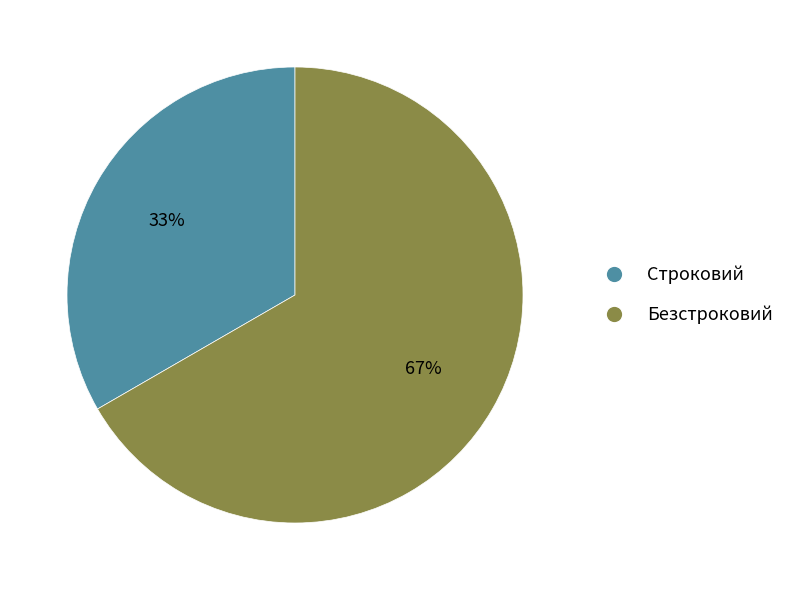

Rank the categories by value from highest to lowest.

Безстроковий, Строковий